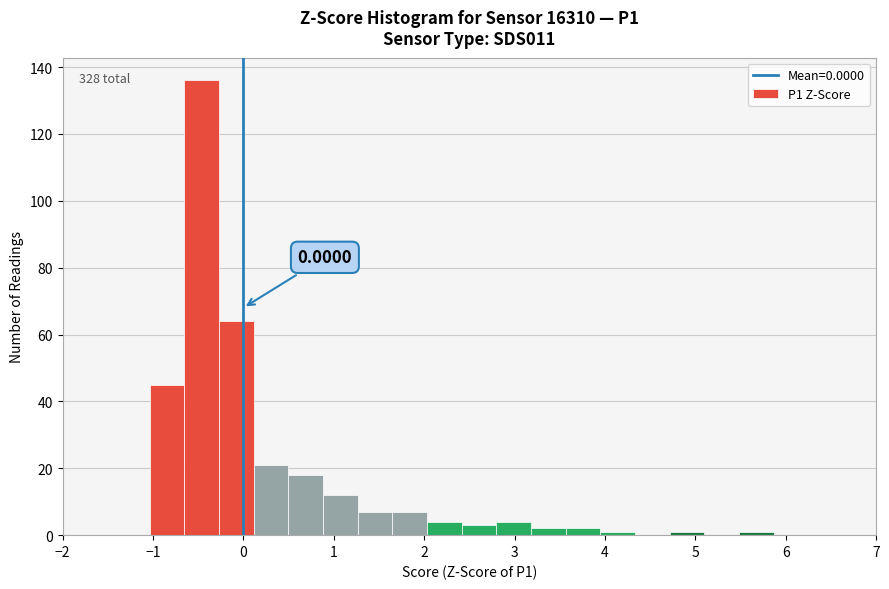

Around what value on the x-axis is the tallest bar? Give the approximate position of its centre, as read against the axis.

-0.5